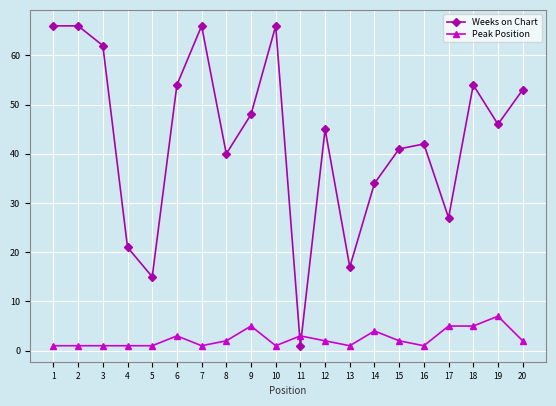

Rank the series at 16 from lowest to highest value.

Peak Position, Weeks on Chart